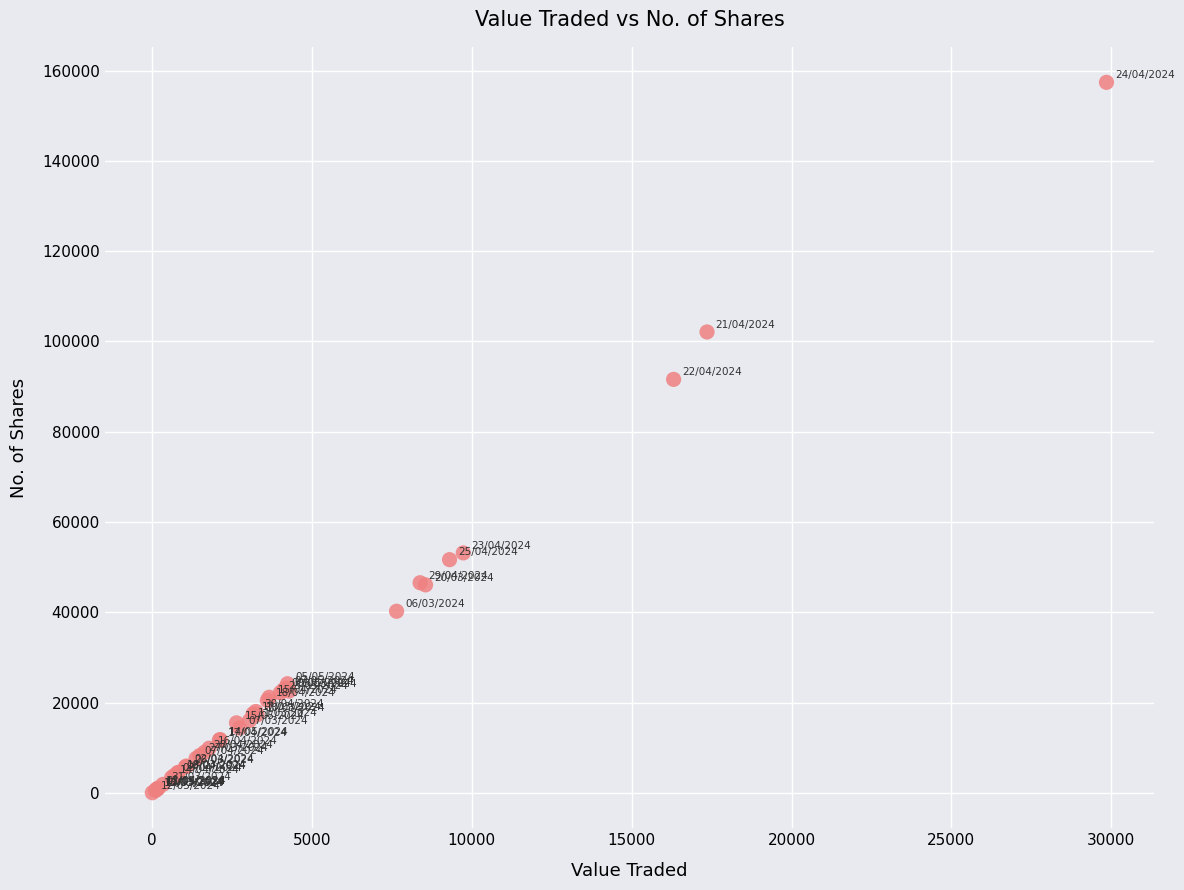

What Y value in the scatter plot is closest to 78719?

91601